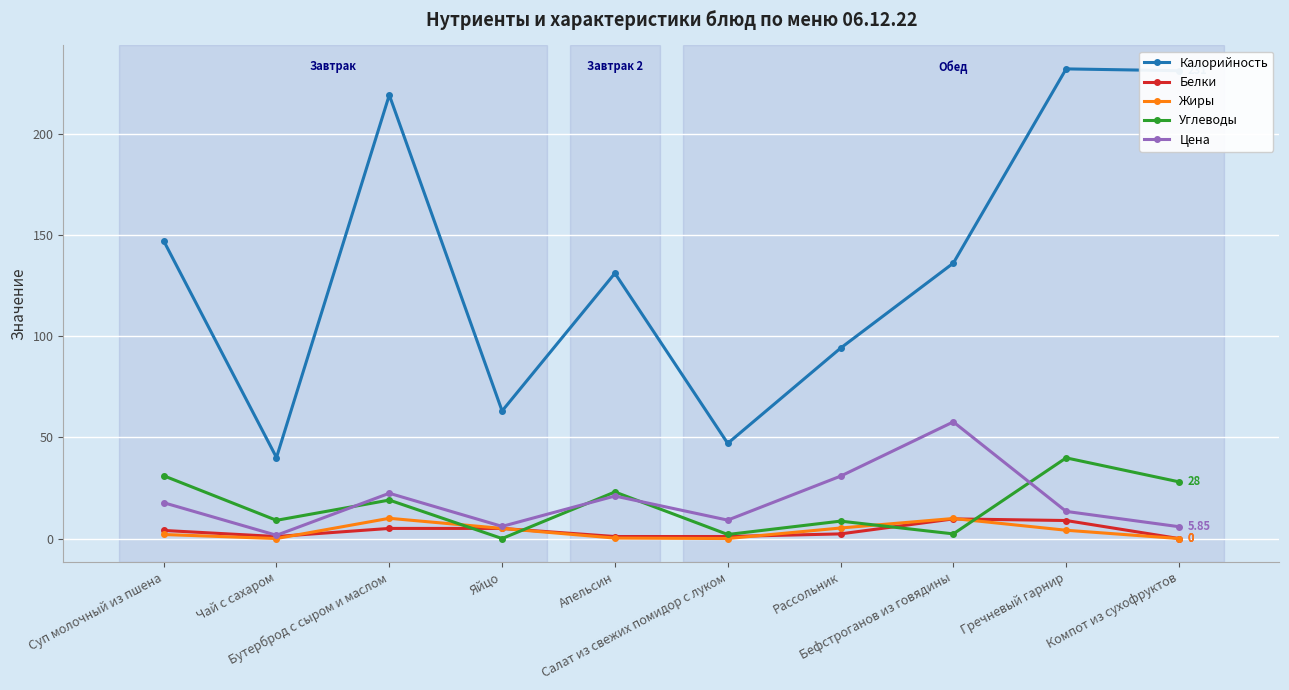

At how many categories does at least one series exceed 114?

6